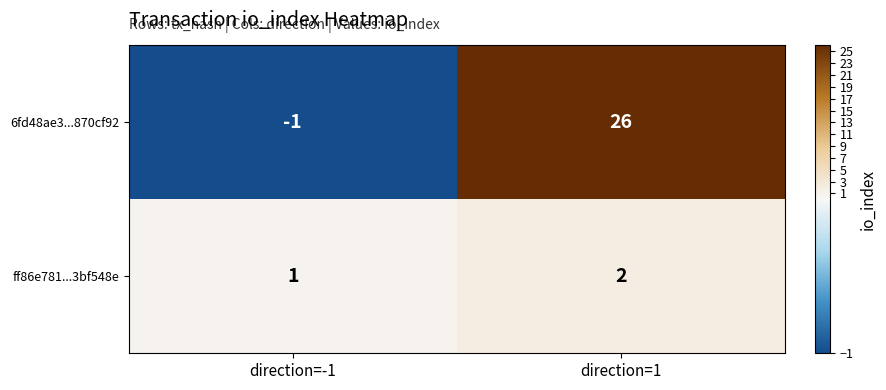

Which series has the largest total across all categories?

6fd48ae3...870cf92